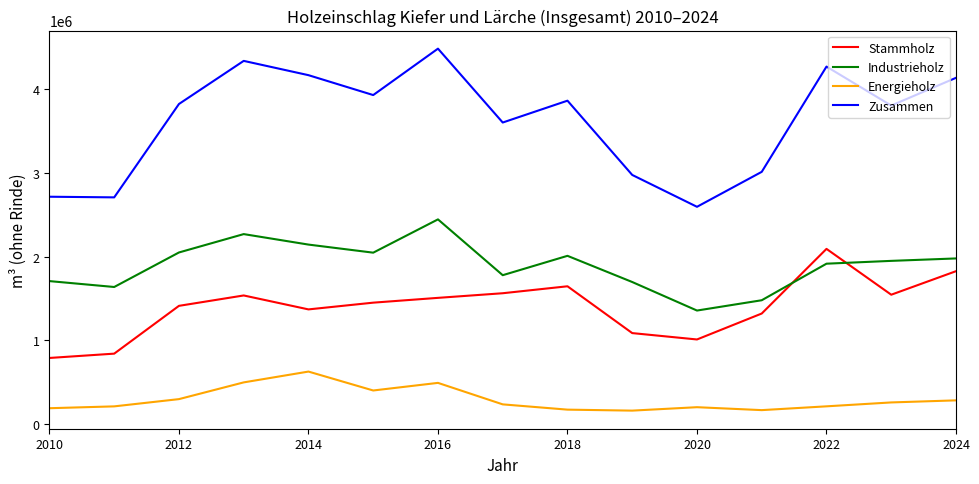

Which series has the largest range (max minus min)?

Zusammen